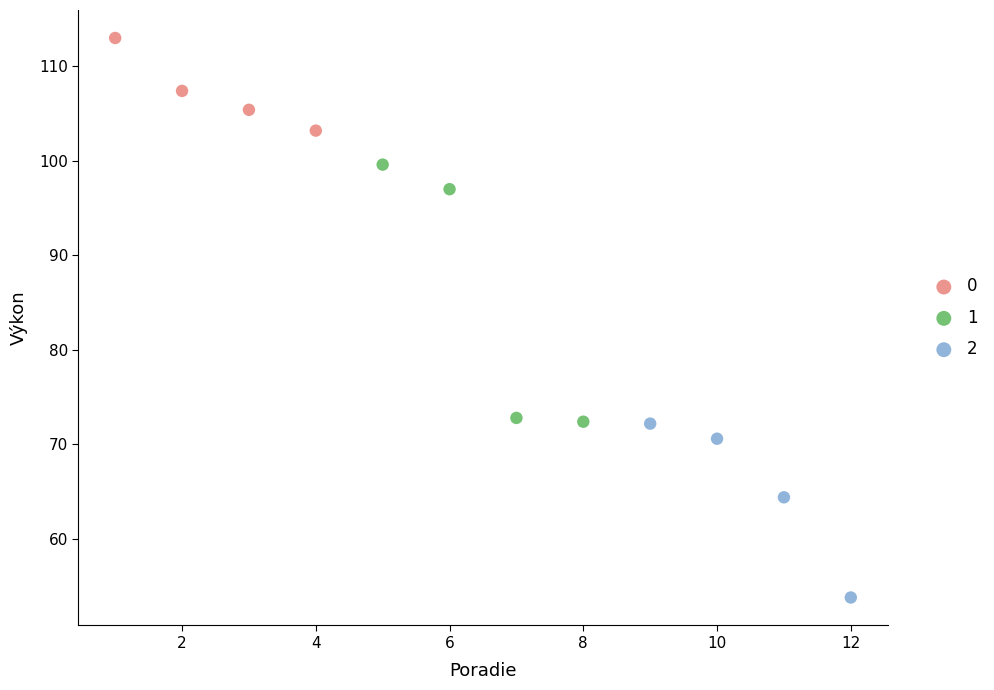

Which series contains the lowest Y value?

2